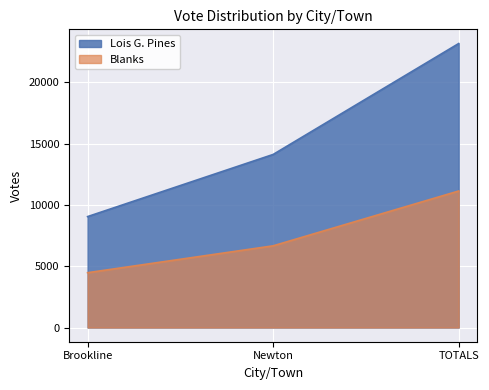

Reading left to right, extract all data points from this chart.

Lois G. Pines: Brookline=9048	Newton=14117	TOTALS=23165
Blanks: Brookline=4472	Newton=6664	TOTALS=11136